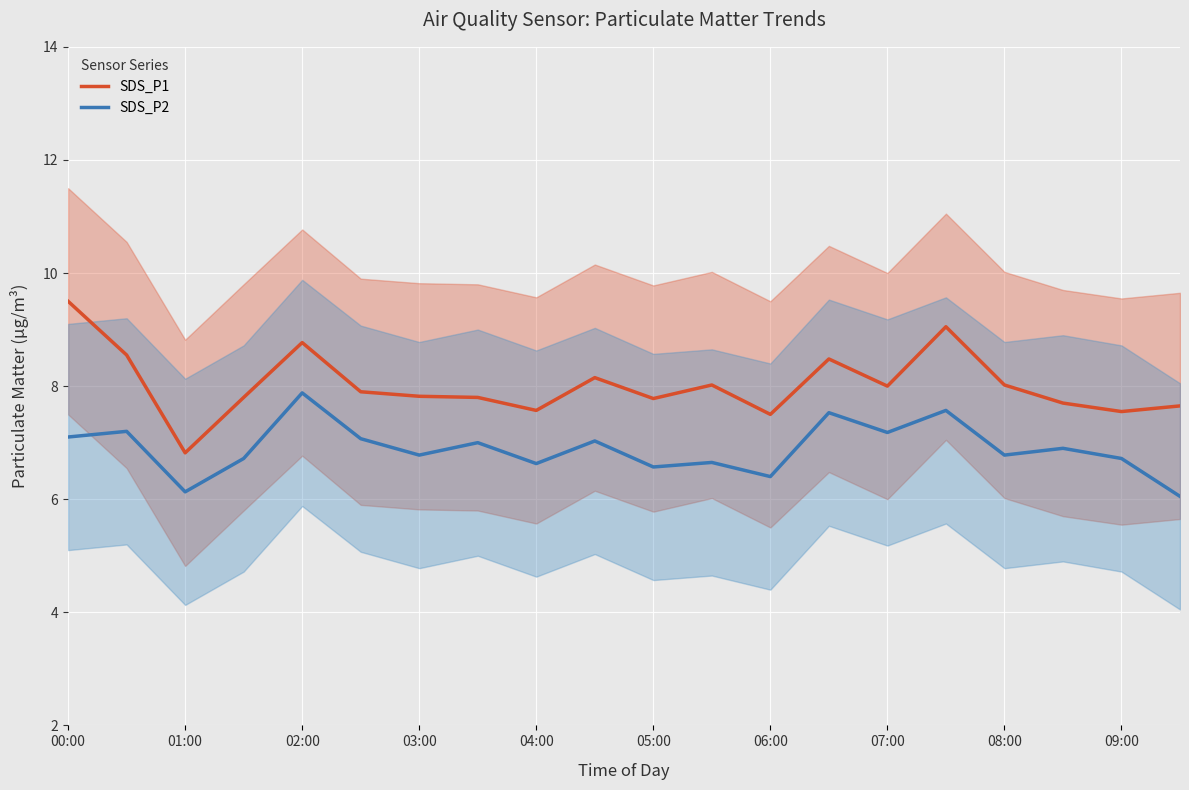

The SDS_P1 series shows 13.8 at 07:00. True or false?

False